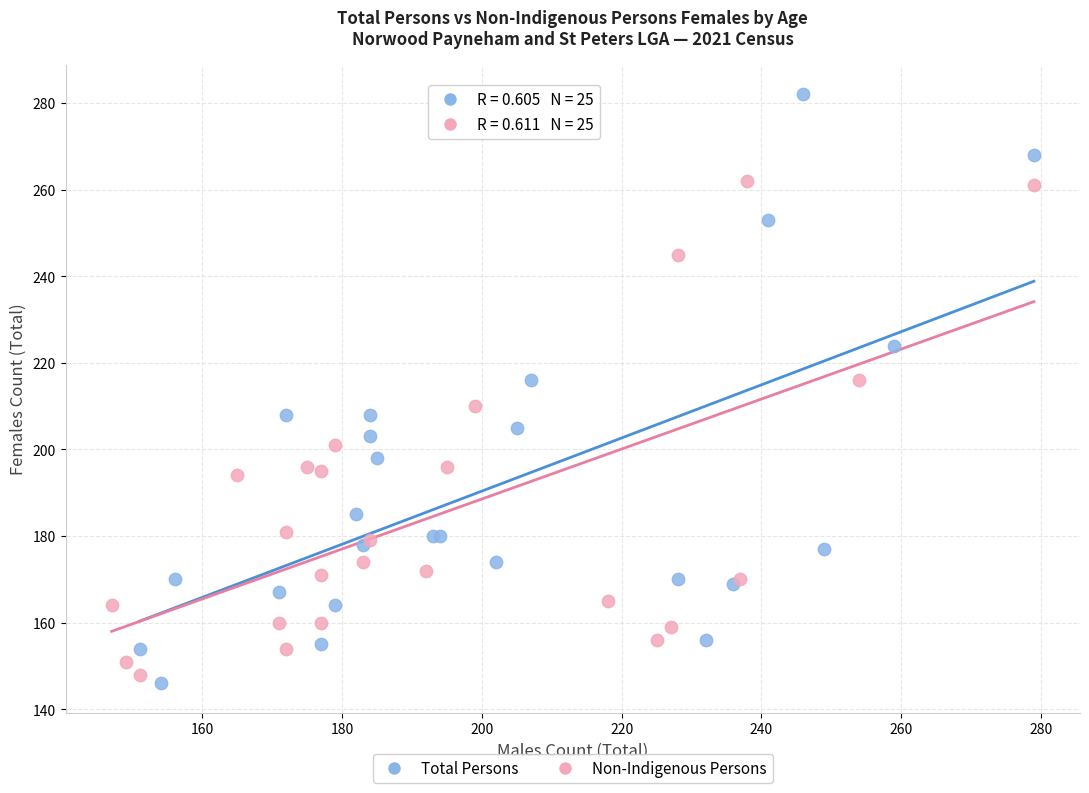

Which series contains the highest Y value?

Total Persons